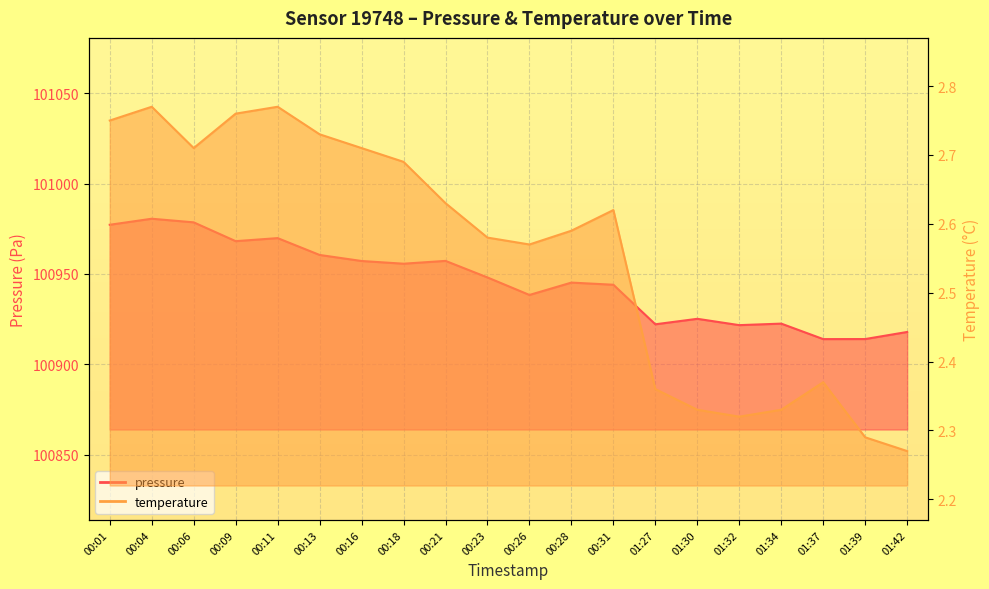

What position from the right is 01:34?

4